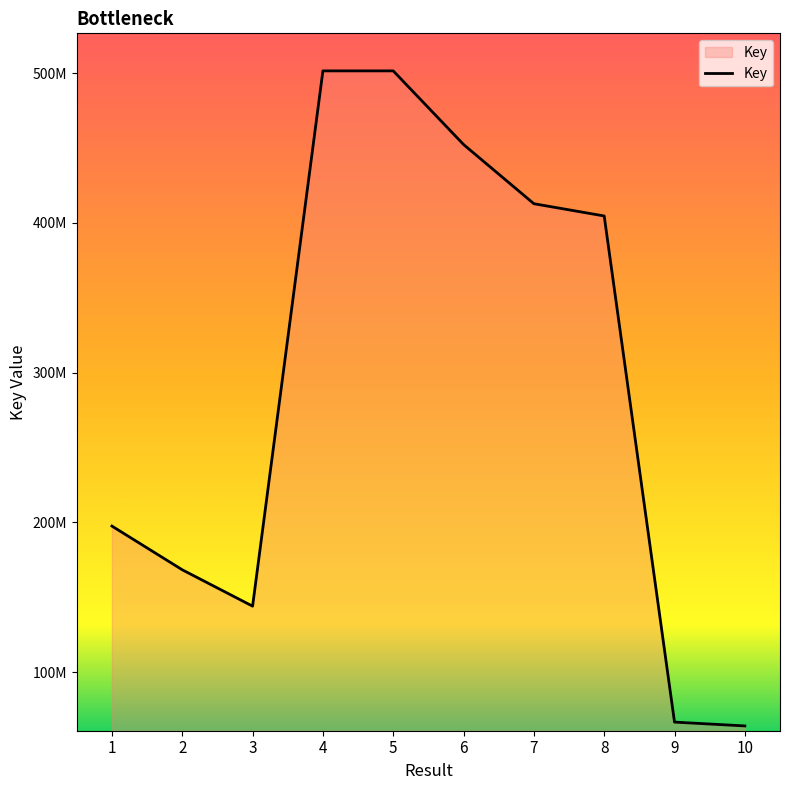

Does the chart display data point markers on the line(s)?

No